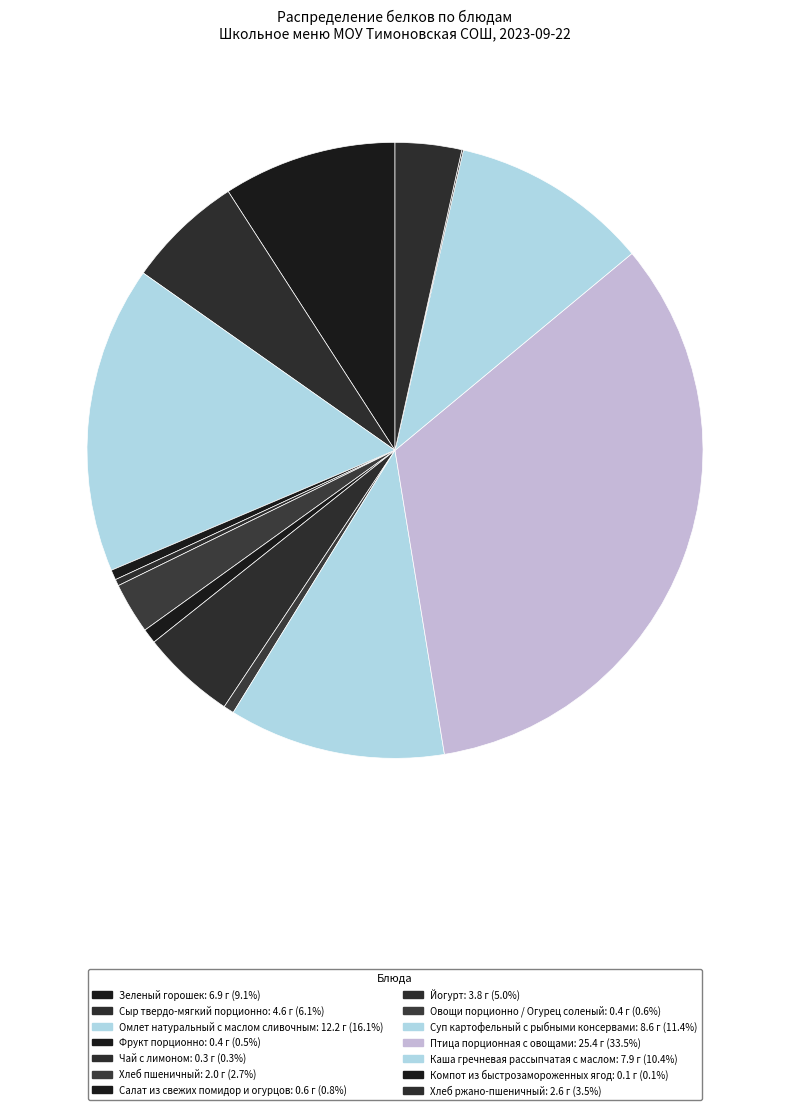

What is the change in value from Хлеб пшеничный to Суп картофельный с рыбными консервами?

+6.6